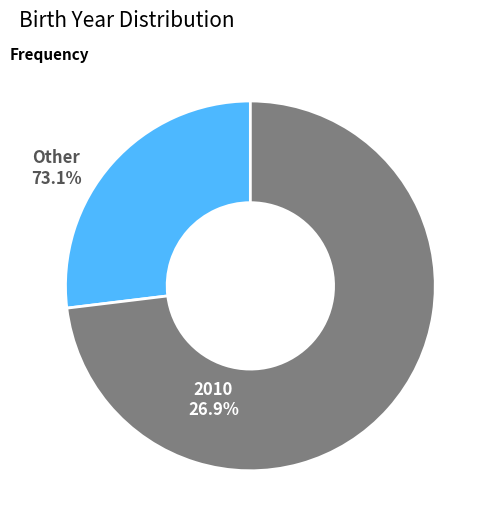

Is there any slice that represents more than half of the pie?

Yes